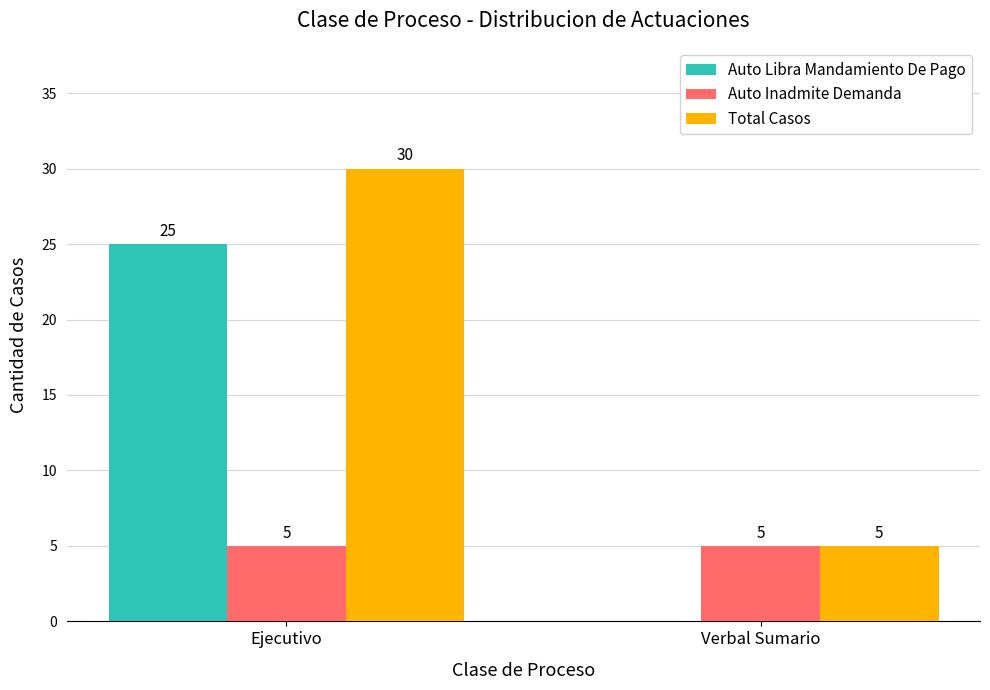

How many groups of bars are there?

2